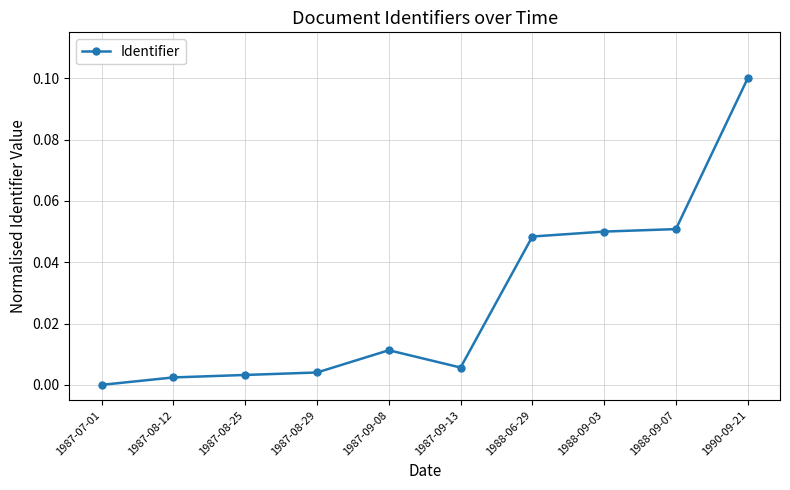

Where is the data nearest to the value 0?

1987-07-01